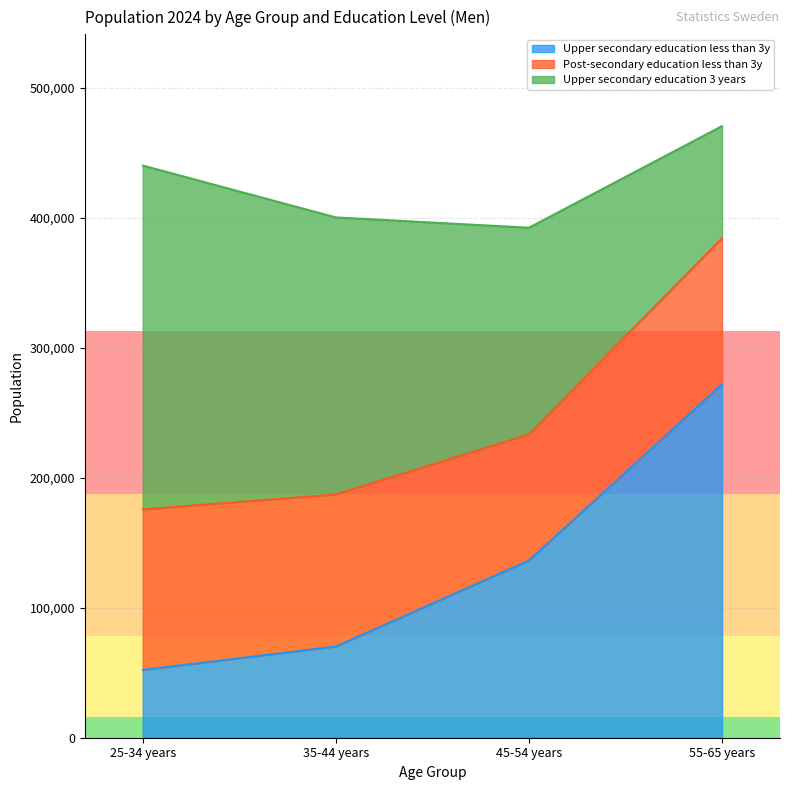

Reading left to right, transcribe all the data shown in this chart.

Upper secondary education less than 3y: 25-34 years=52163	35-44 years=70192	45-54 years=136357	55-65 years=272014
Post-secondary education less than 3y: 25-34 years=123505	35-44 years=116953	45-54 years=96973	55-65 years=112344
Upper secondary education 3 years: 25-34 years=264544	35-44 years=213137	45-54 years=159021	55-65 years=86202